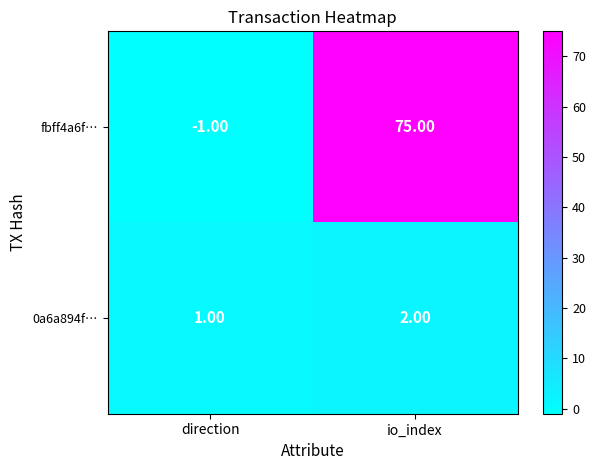

Which category has the highest value across all series?

io_index